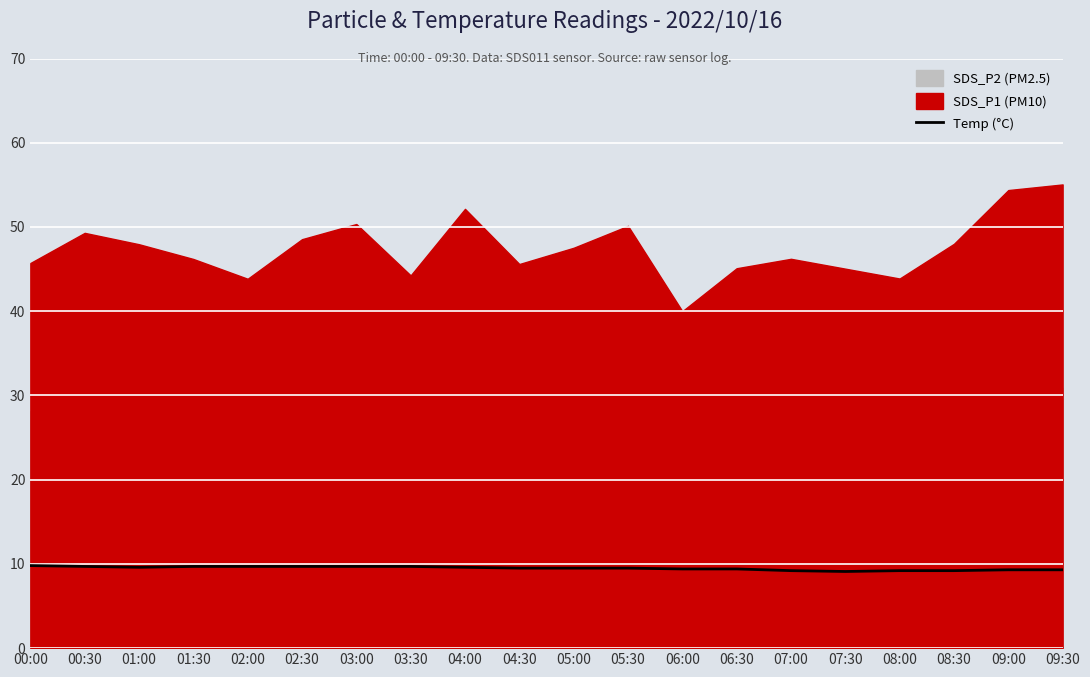

What is the value of the 15th point from the left?

9.2